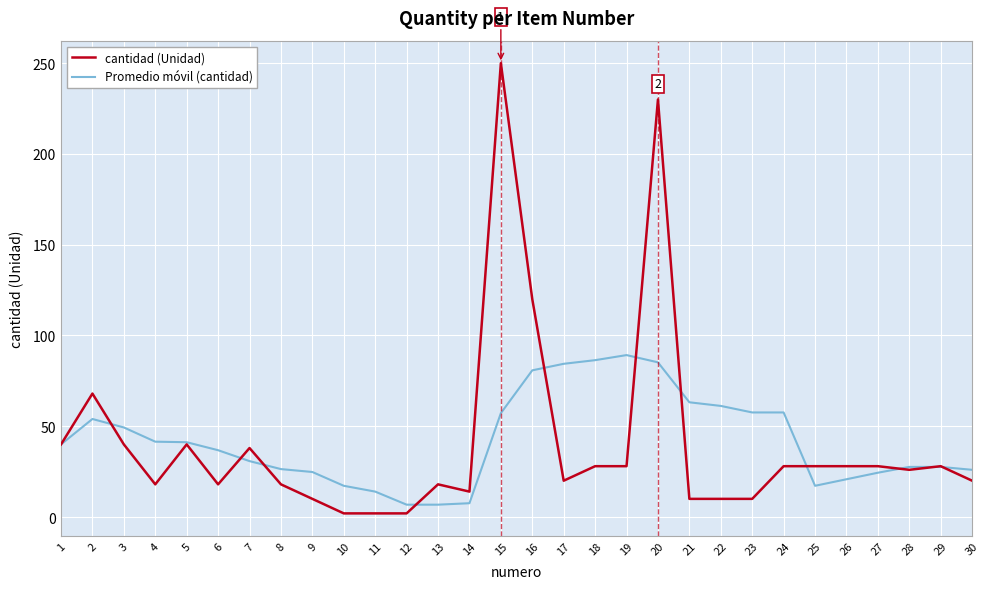

At which category is the sum across all series the highest?

20